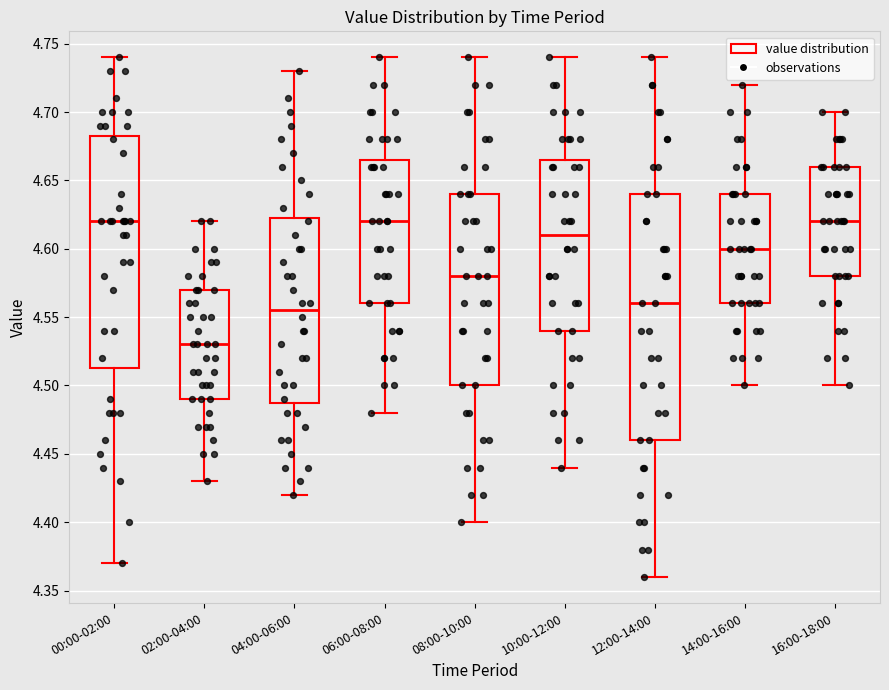

Comparing the boxes themselves (not the whiskers), which one is the tallest?

12:00-14:00